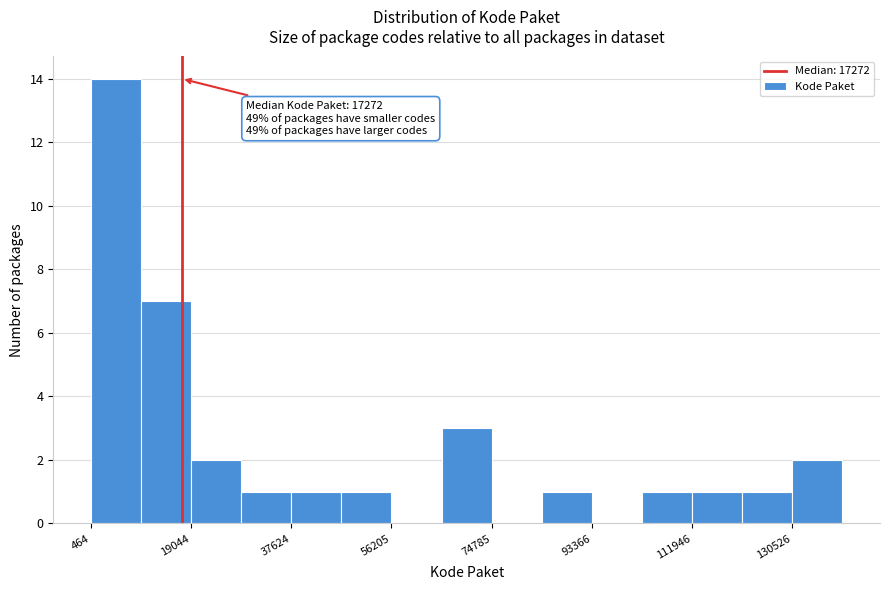

Which range on the x-axis has the tallest bar?

0 to 10000